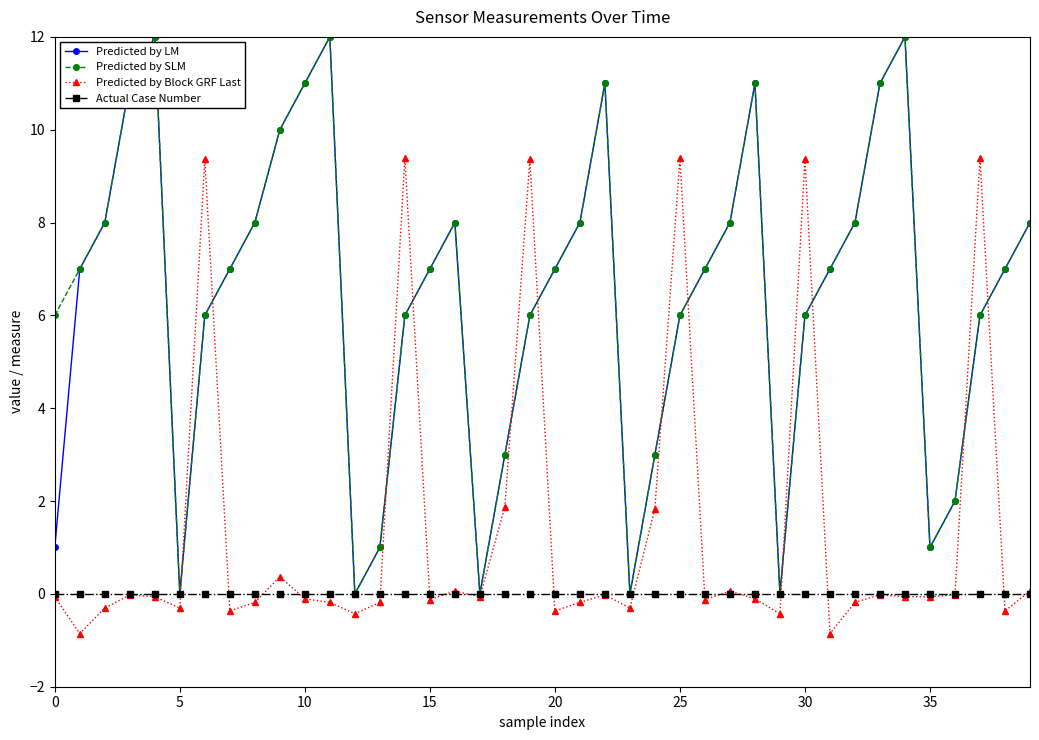

How many interior local valleys does the Predicted by SLM series have?

6